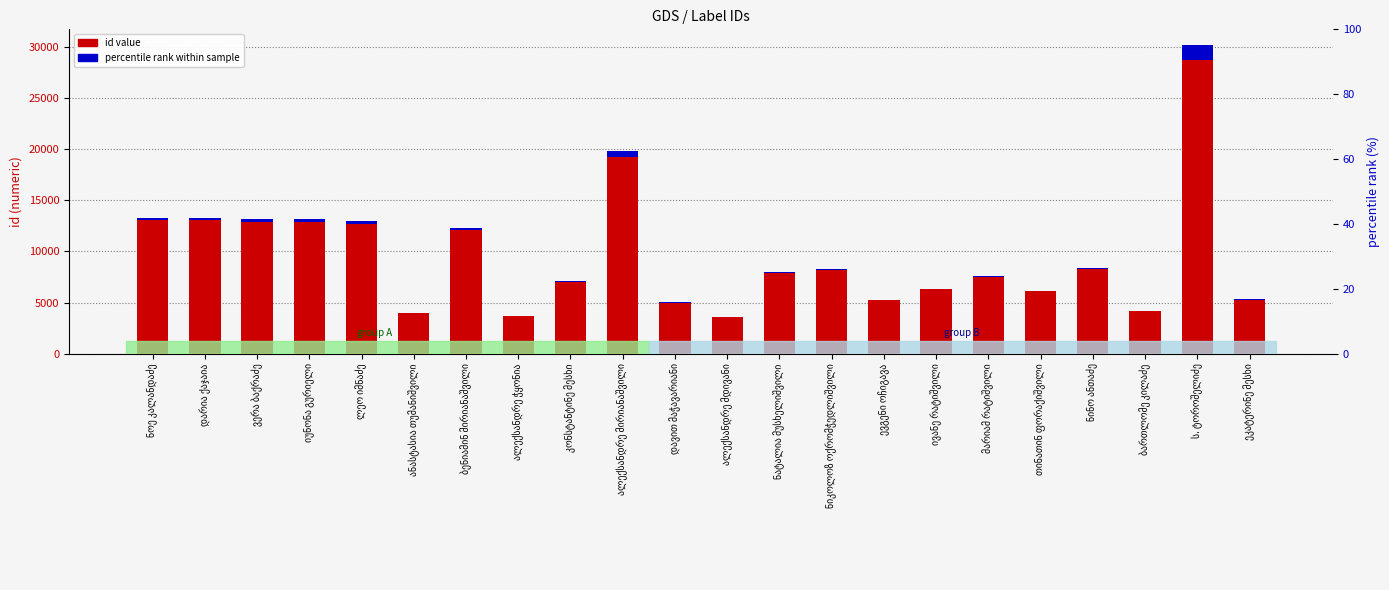

Between ნატალია მუსხელიშვილი and ნინო ანთაძე, which is larger?

ნინო ანთაძე